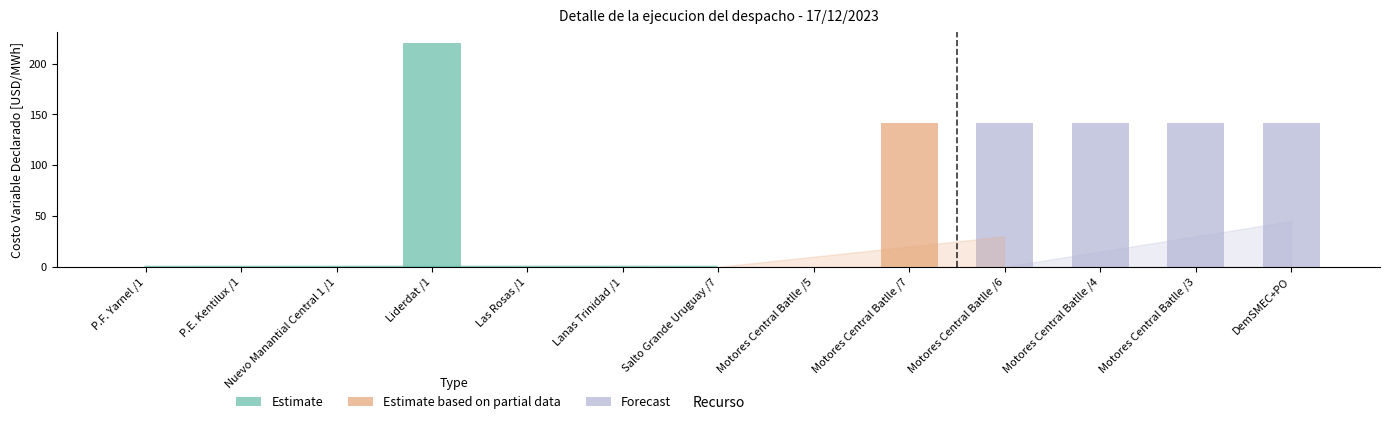

How many series are shown in this chart?

3